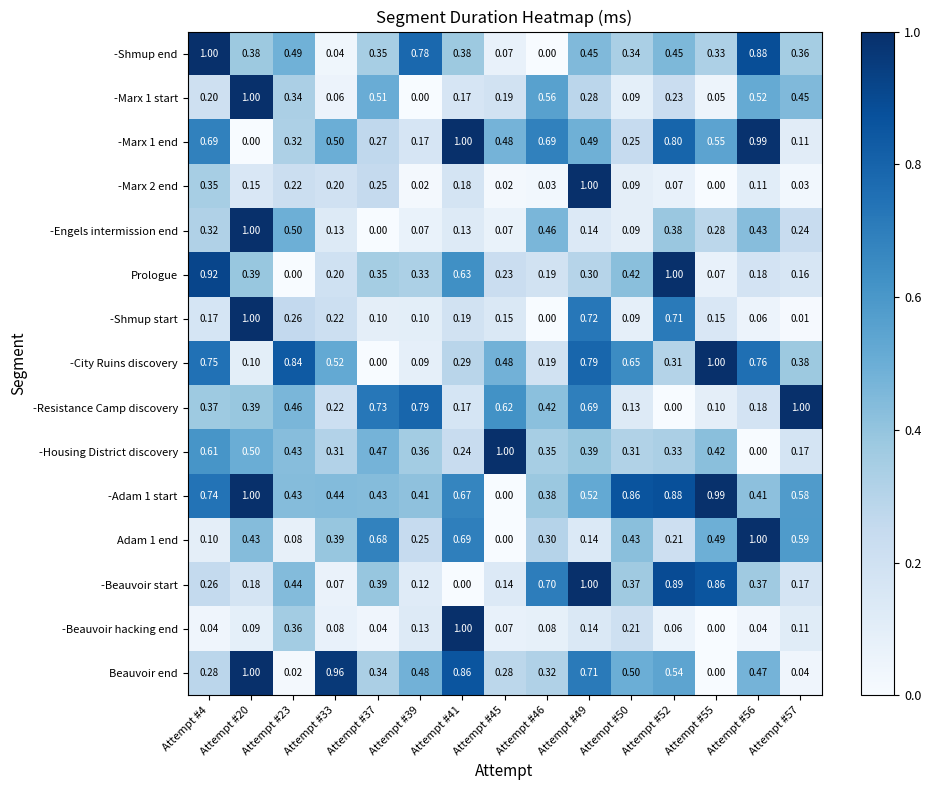

What is the total value across all series at Attempt #37?

4.9